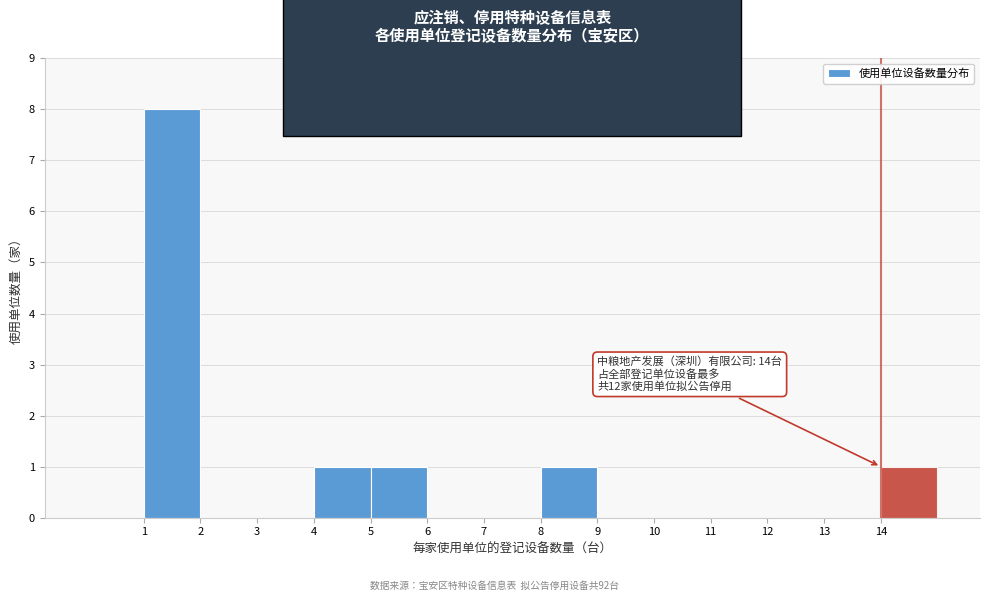

Which range on the x-axis has the tallest bar?

1 to 2